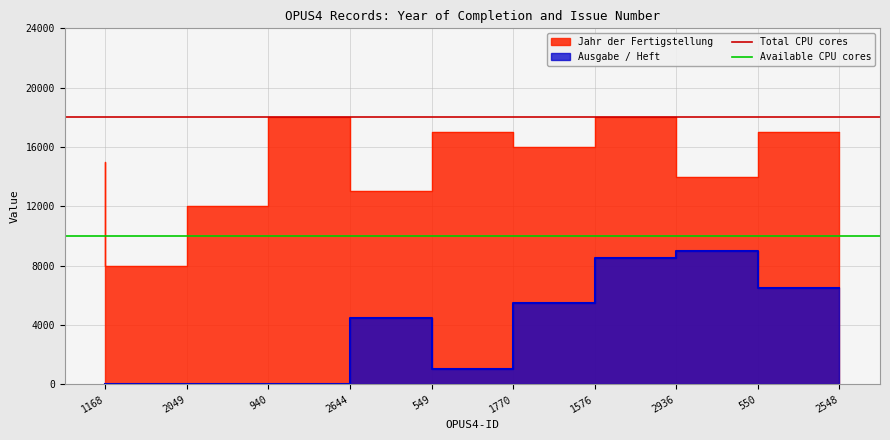

Which category has the lowest value across all series?

1168